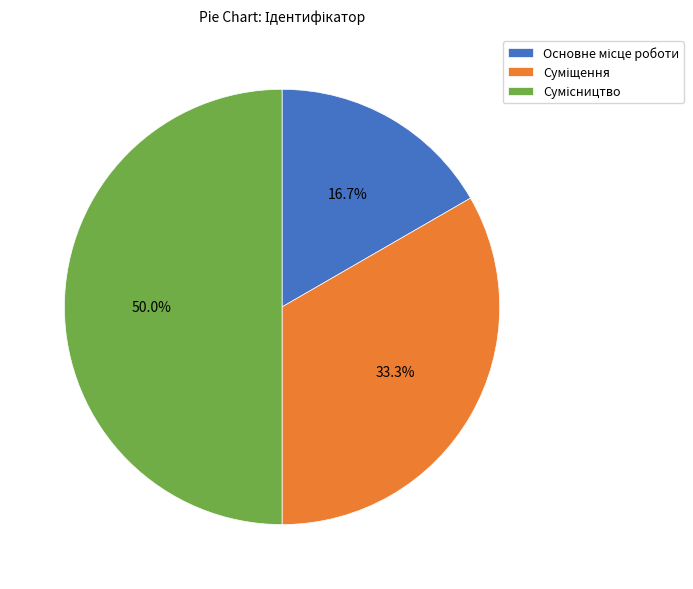

How many slices are in this pie chart?

3